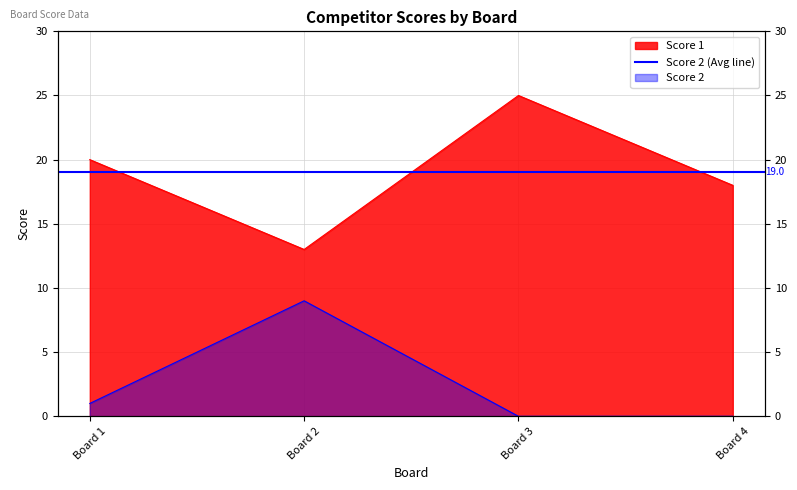

Between Board 1 and Board 2, which series saw the biggest shift?

Score 2